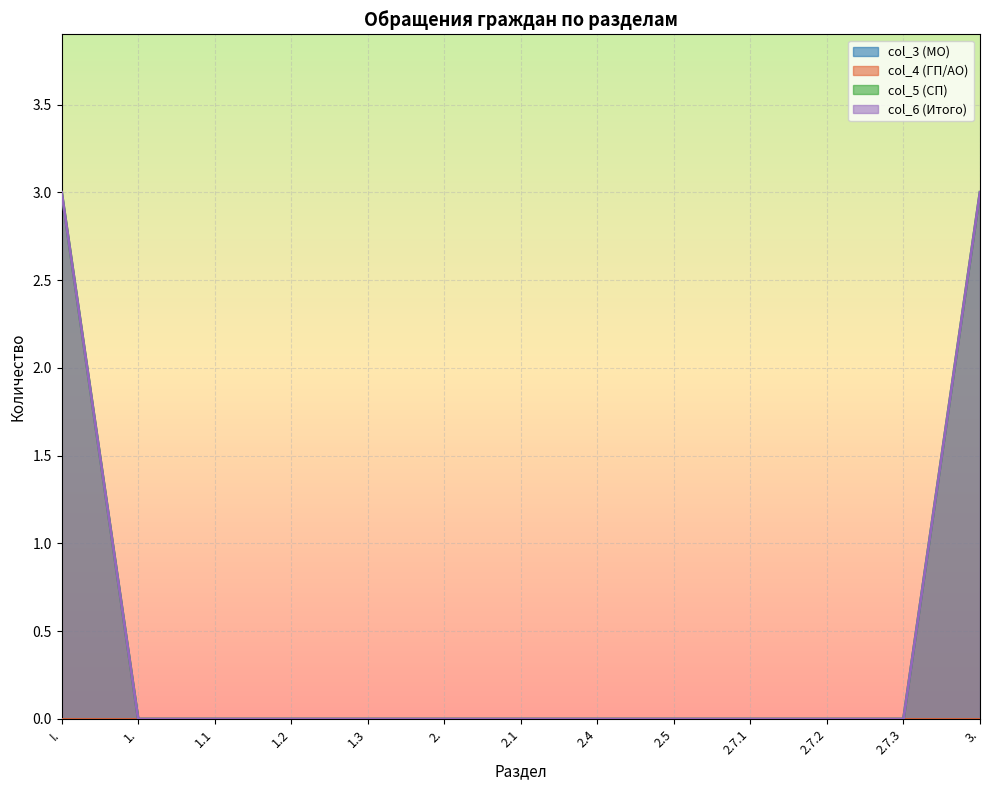

True or false: col_5 (СП) and col_6 (Итого) intersect in this chart.

False